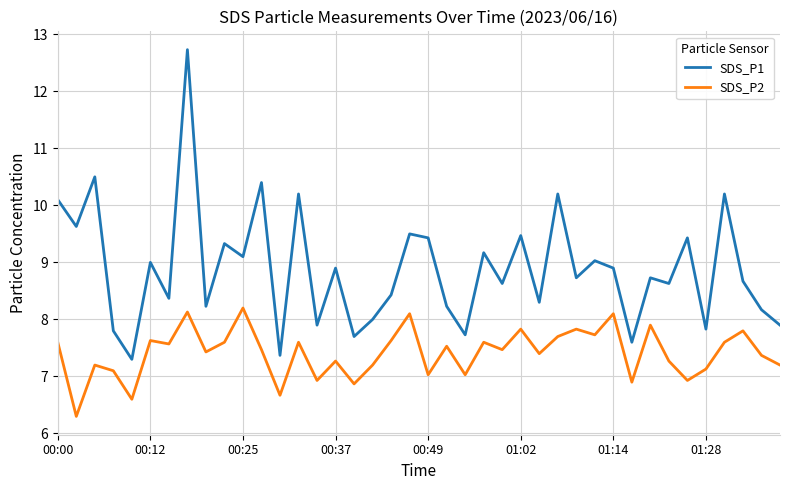

Which series has the widest spread of values?

SDS_P1